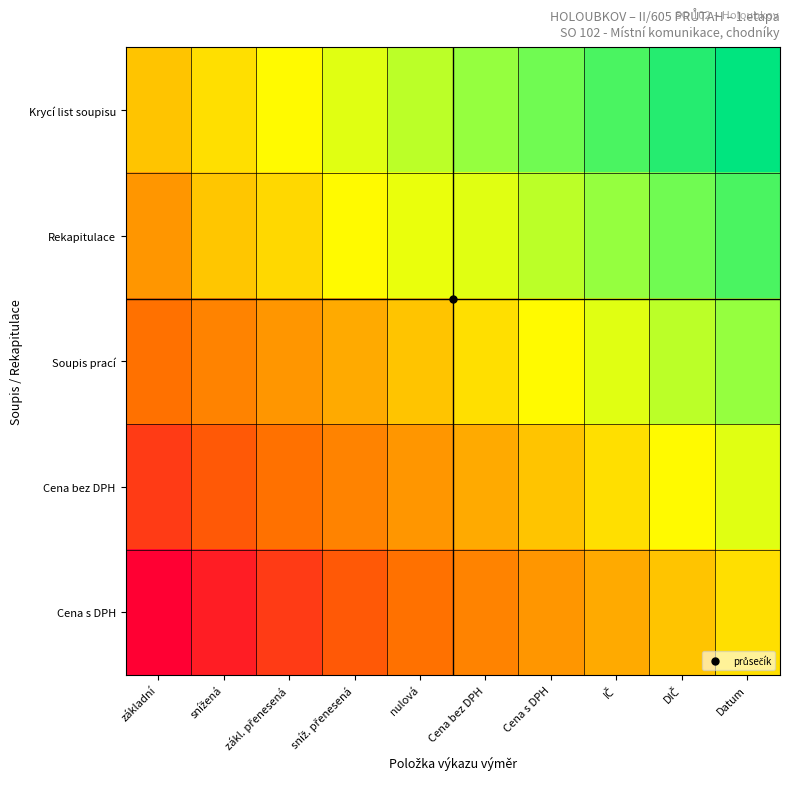

Reading right to left, transcribe all the data shown in this chart.

Krycí list soupisu: Datum=0.8	DIČ=0.7	IČ=0.6	Cena s DPH=0.5	Cena bez DPH=0.4	nulová=0.3	sníž. přenesená=0.2	zákl. přenesená=0.1	snížená=0.0	základní=-0.1
Rekapitulace: Datum=0.6	DIČ=0.5	IČ=0.4	Cena s DPH=0.3	Cena bez DPH=0.2	nulová=0.2	sníž. přenesená=0.1	zákl. přenesená=-0.0	snížená=-0.1	základní=-0.3
Soupis prací: Datum=0.4	DIČ=0.3	IČ=0.2	Cena s DPH=0.1	Cena bez DPH=0.0	nulová=-0.1	sníž. přenesená=-0.2	zákl. přenesená=-0.3	snížená=-0.4	základní=-0.5
Cena bez DPH: Datum=0.2	DIČ=0.1	IČ=0.0	Cena s DPH=-0.1	Cena bez DPH=-0.2	nulová=-0.3	sníž. přenesená=-0.4	zákl. přenesená=-0.5	snížená=-0.6	základní=-0.7
Cena s DPH: Datum=0.0	DIČ=-0.1	IČ=-0.2	Cena s DPH=-0.3	Cena bez DPH=-0.4	nulová=-0.5	sníž. přenesená=-0.6	zákl. přenesená=-0.7	snížená=-0.8	základní=-0.9